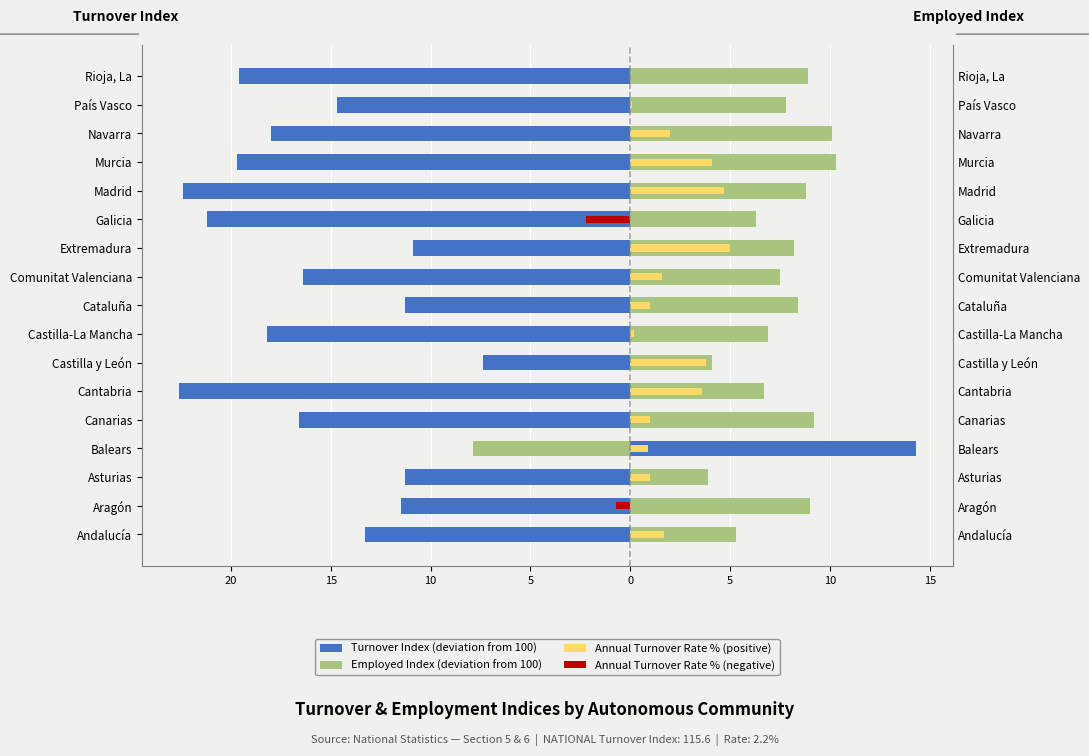

Rank the series at Asturias from highest to lowest value.

Employed Index (deviation from 100), Annual Turnover Rate % (positive), Annual Turnover Rate % (negative), Turnover Index (deviation from 100)